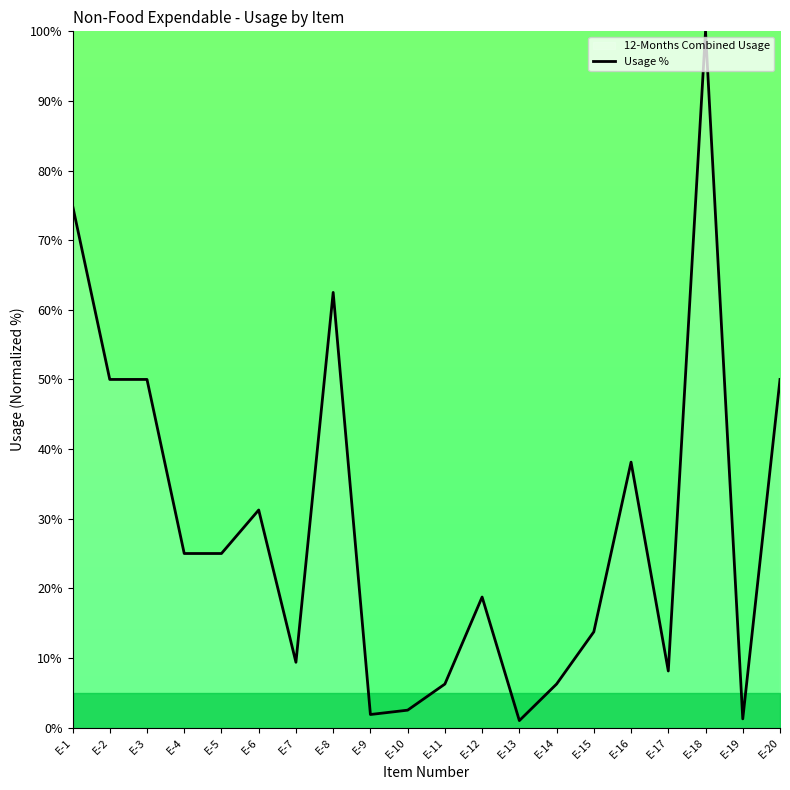

Where is the first local minimum?

E-7